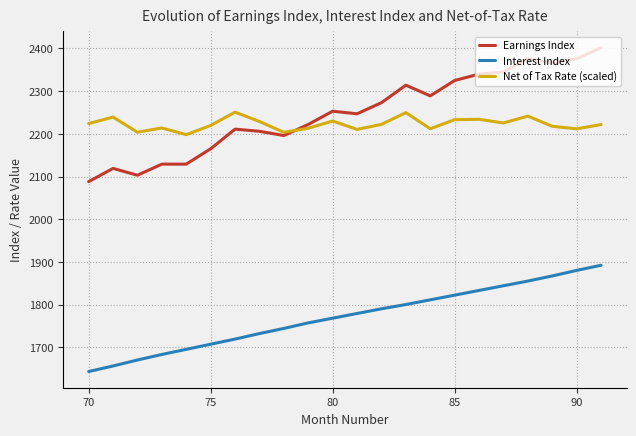

True or false: Interest Index and Earnings Index cross at least once.

False